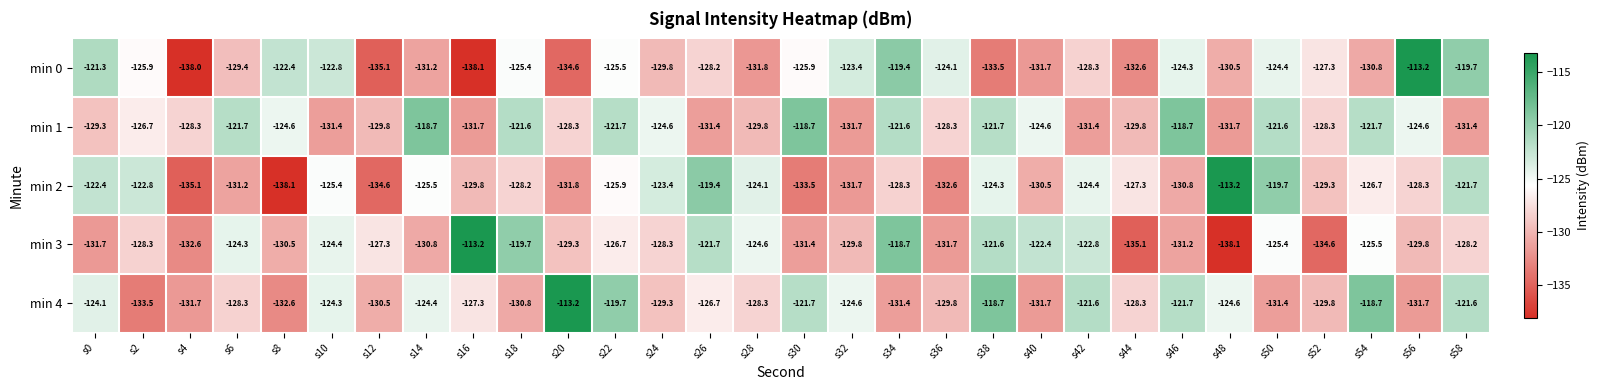

What is the minimum value shown in the chart?

-138.1